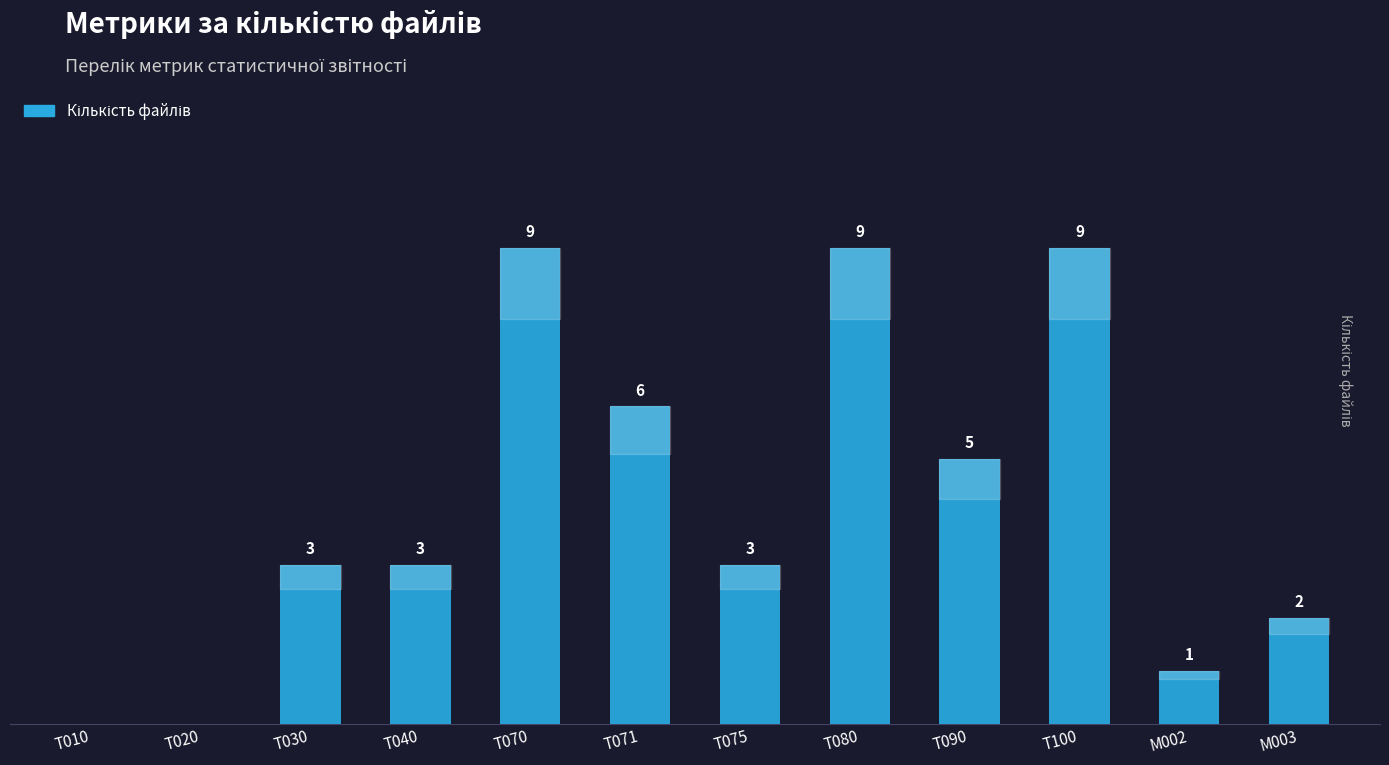

Between M002 and M003, which is larger?

M003